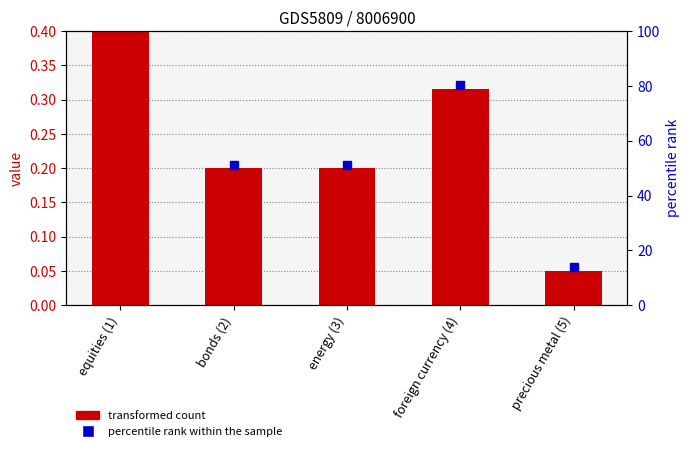

What position from the right is equities (1)?

5